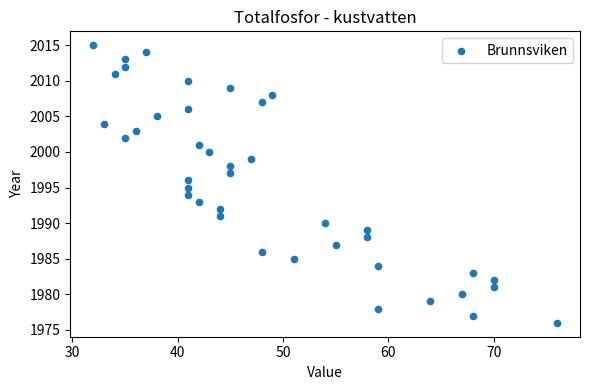

What is the range of X values (max minus min)?

44